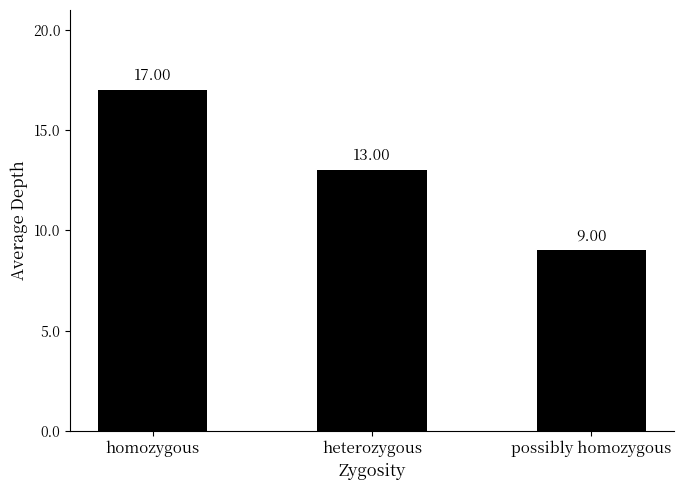

What is the approximate value at homozygous?

17